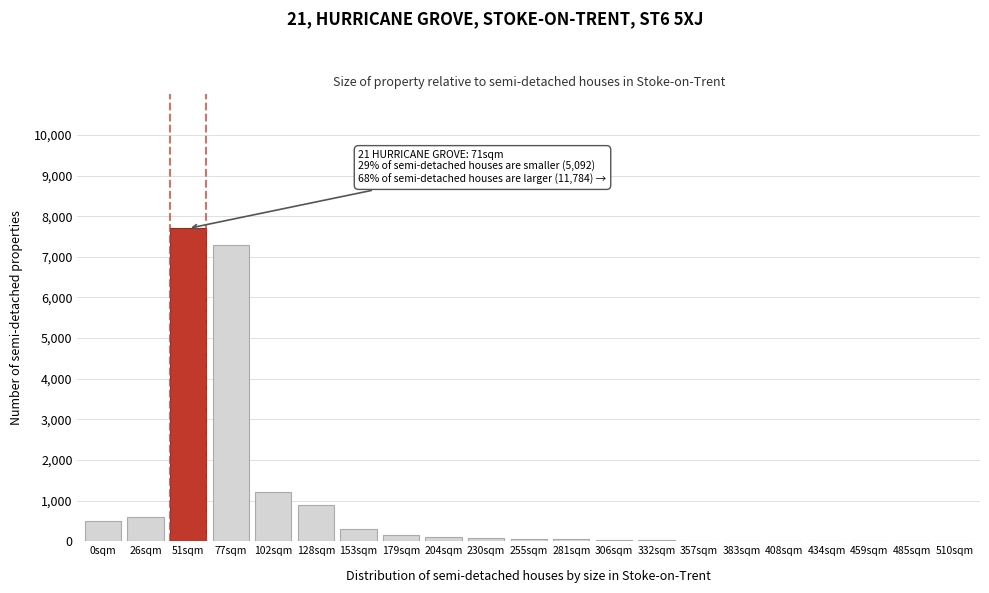

What is the sum of all values?

19048